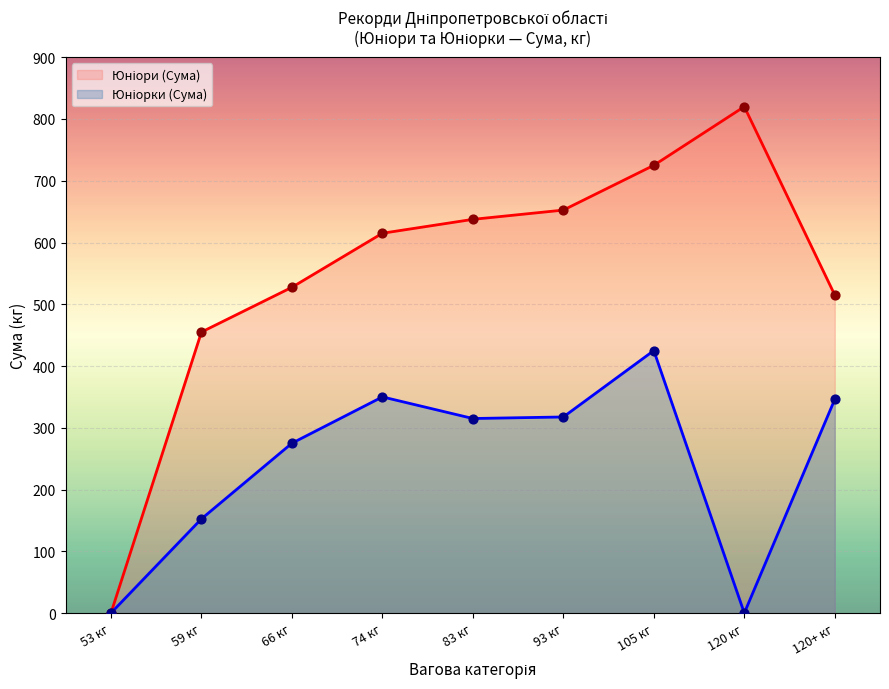

Which series has the largest total across all categories?

Юніори (Сума)